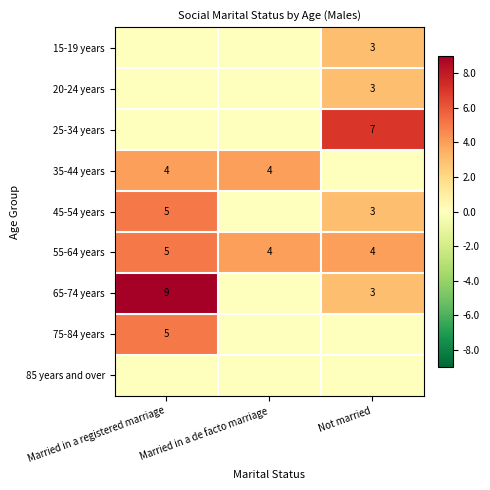

Is it true that 65-74 years equals 9 at Married in a registered marriage?

True